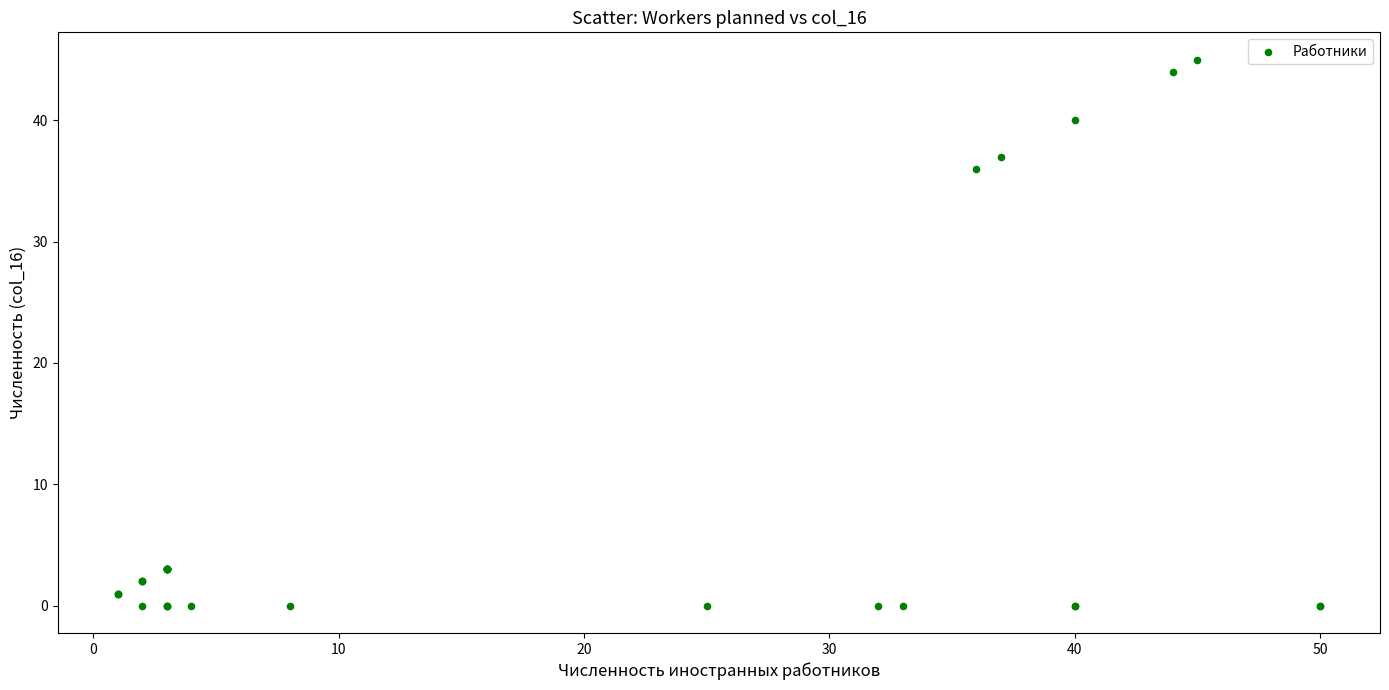

What Y value in the scatter plot is closest to 22?

36